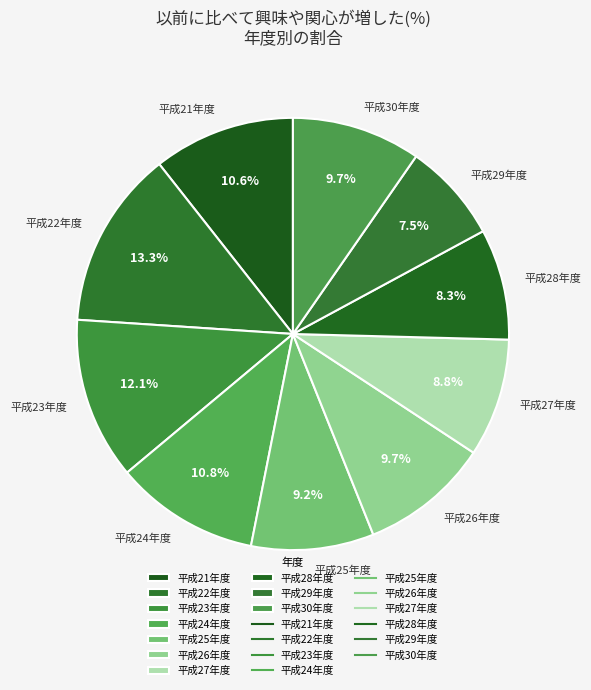

True or false: 平成22年度 accounts for 2% of the total.

False